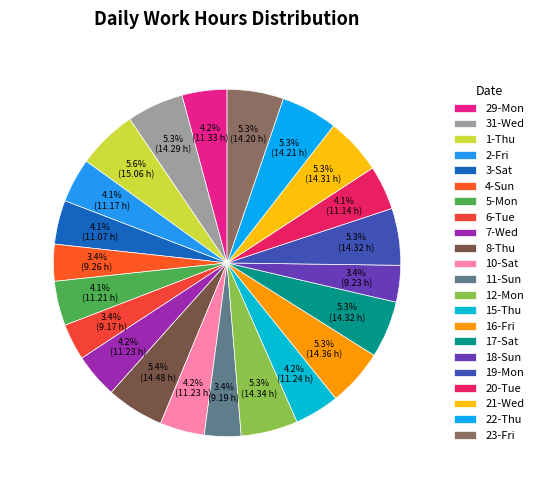

To the nearest percent, what percentage of the pie is 20-Tue?

4%